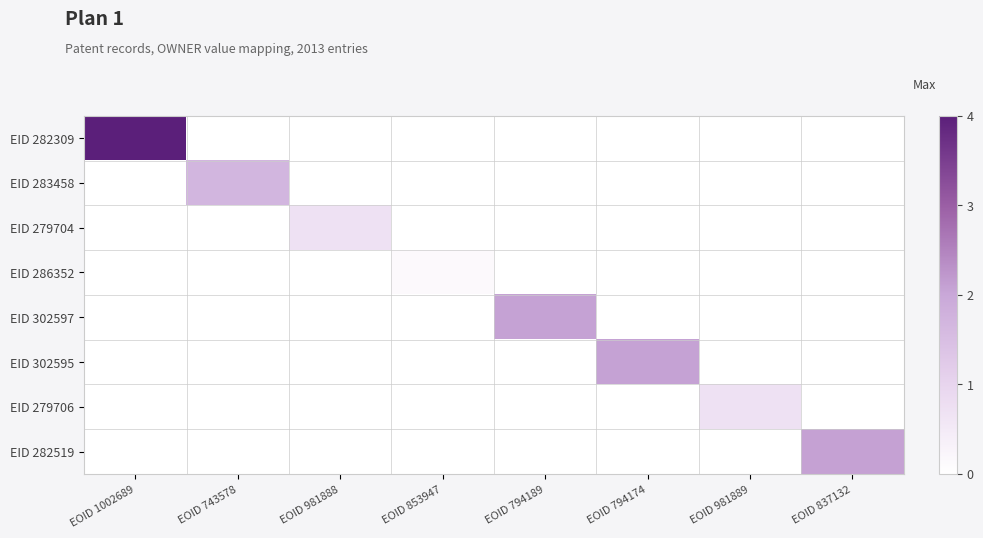

At which category is the sum across all series the highest?

EOID 1002689